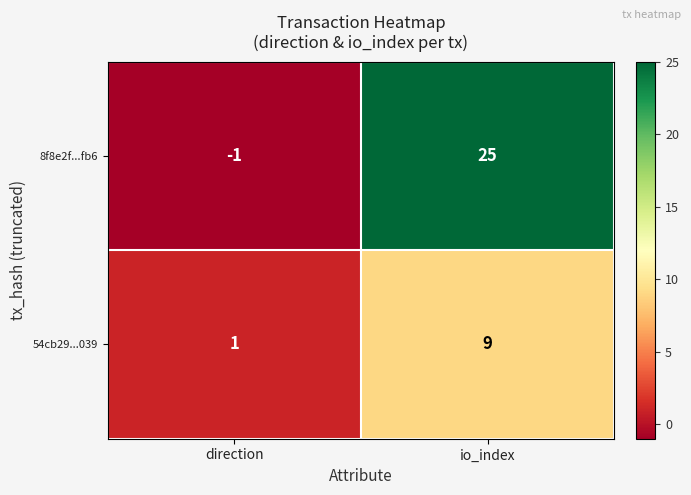

What is the sum of all 8f8e2f...fb6 values?

24